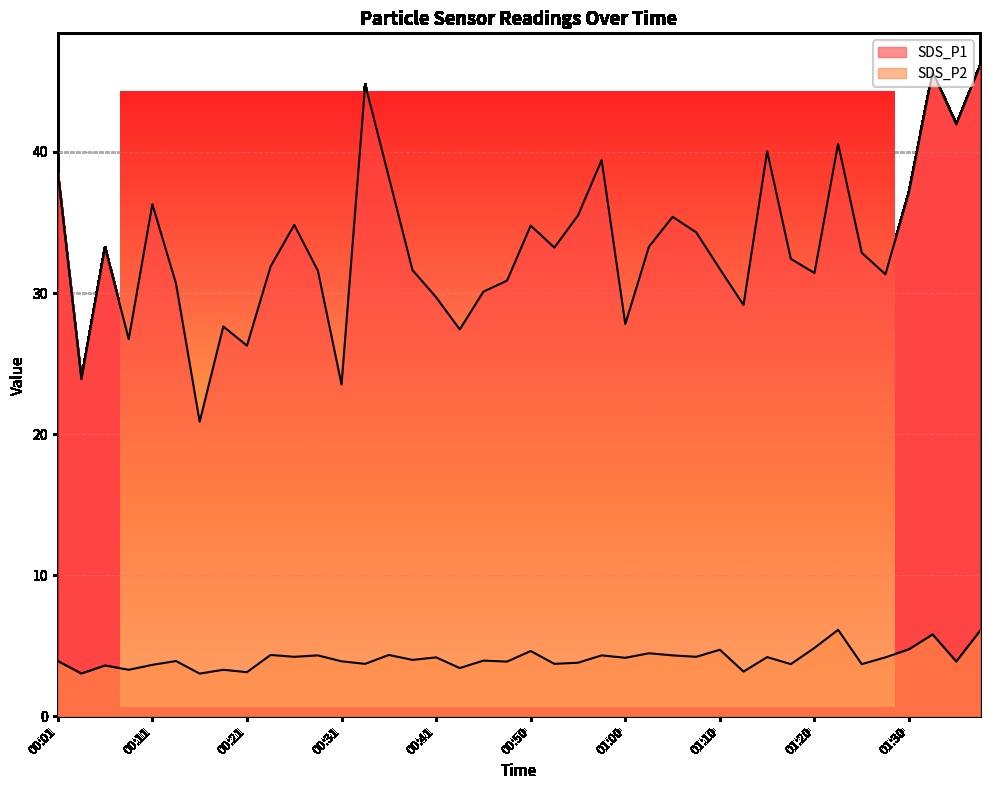

Is it true that SDS_P2 equals 4.8 at 01:30?

True